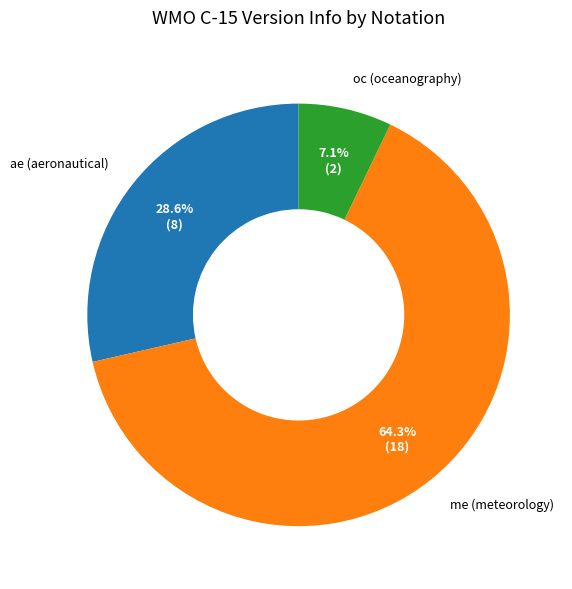

To the nearest percent, what is the combined percentage of oc (oceanography) and me (meteorology)?

71%